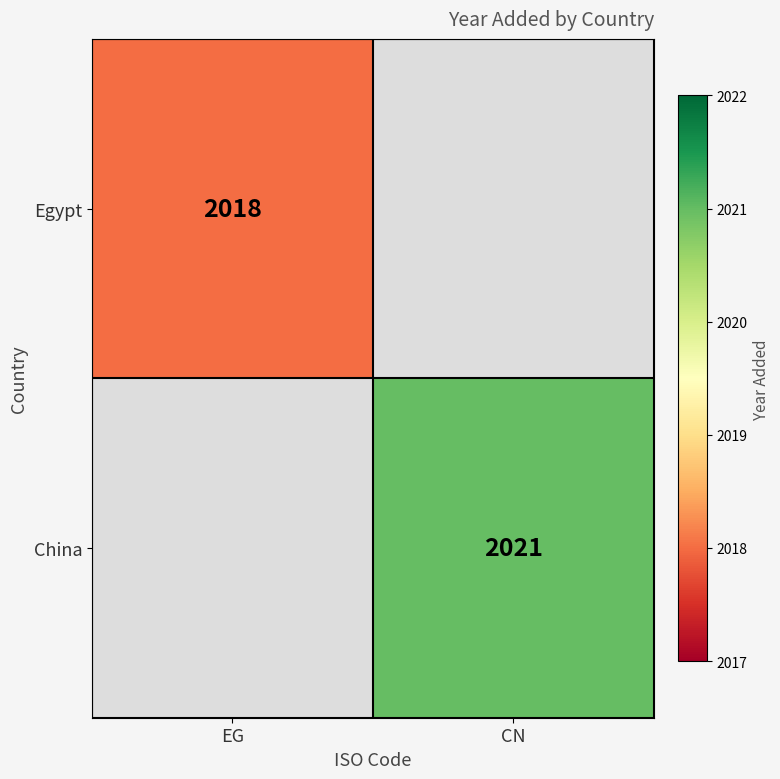

Which label corresponds to the largest value in the chart?

CN